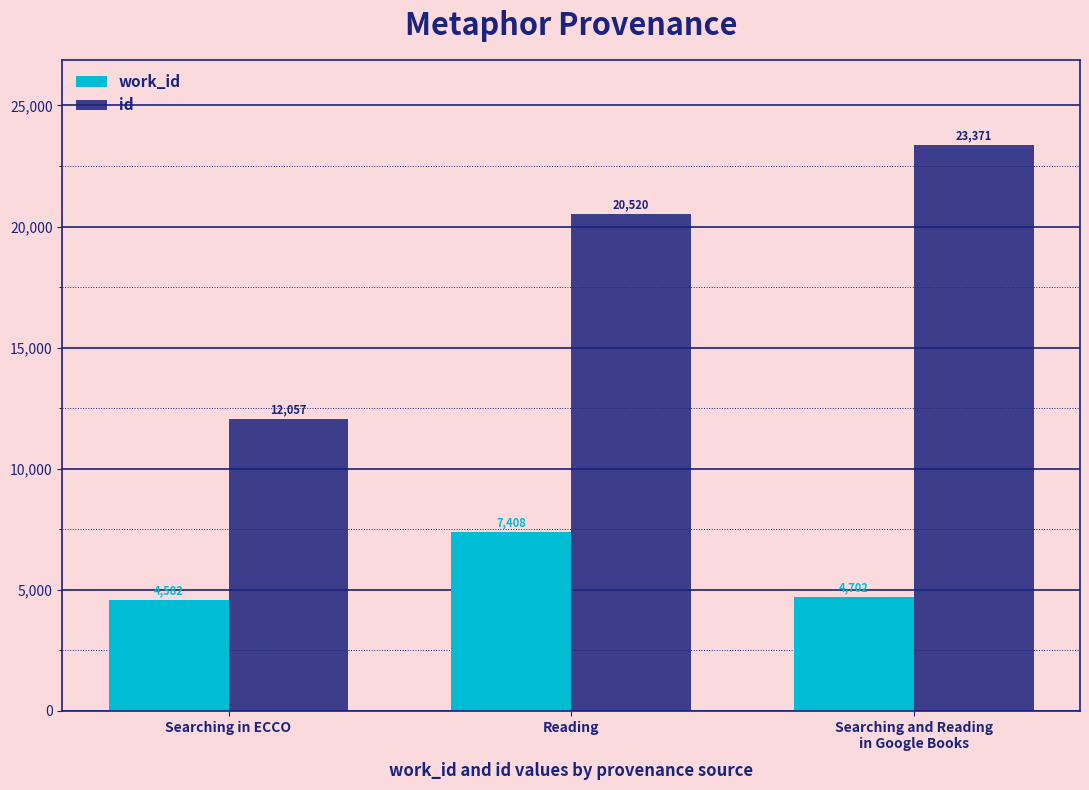

Reading right to left, what are all the values shown in this chart?

work_id: 4702	7408	4582
id: 23371	20520	12057